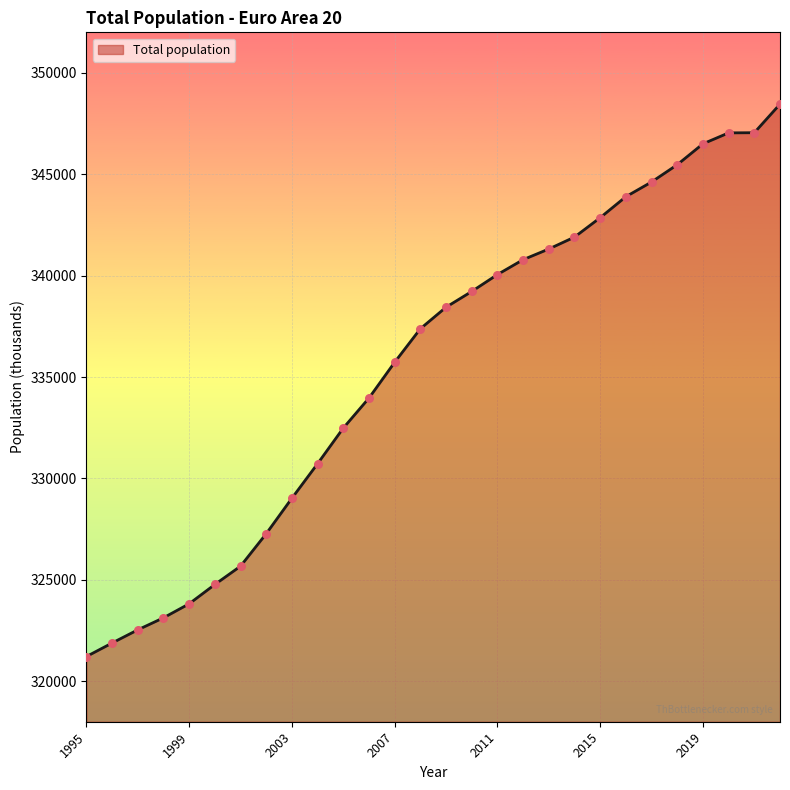

What is the smallest value displayed?

321215.4